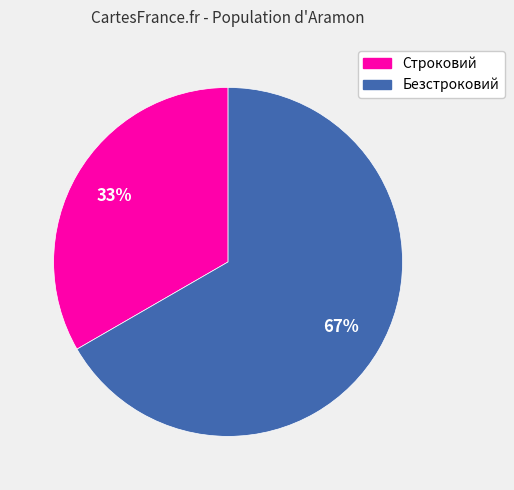

What is the smallest slice in the pie chart?

Строковий